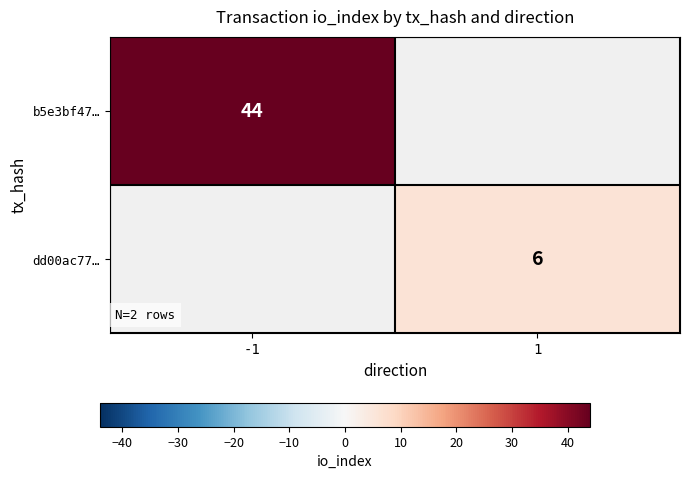

Which category has the highest value across all series?

-1